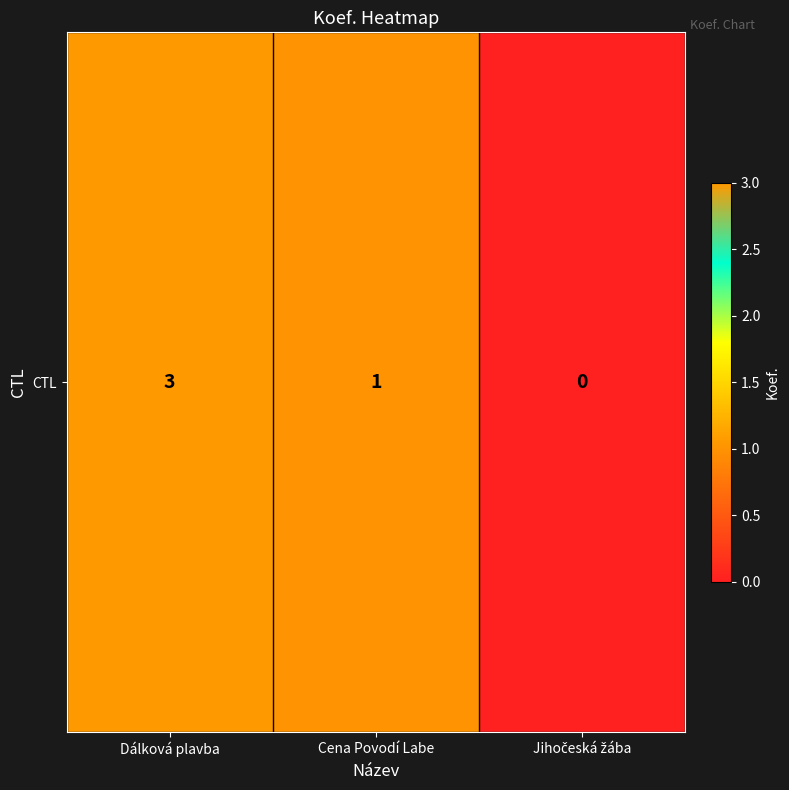

Count the values in the range 0 to 3.

3